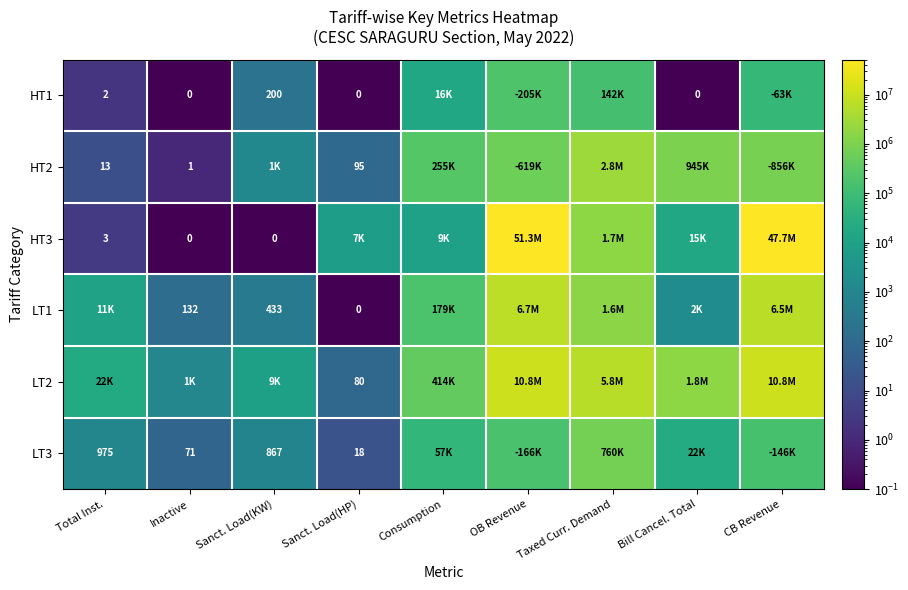

At which category is the sum across all series the highest?

OB Revenue